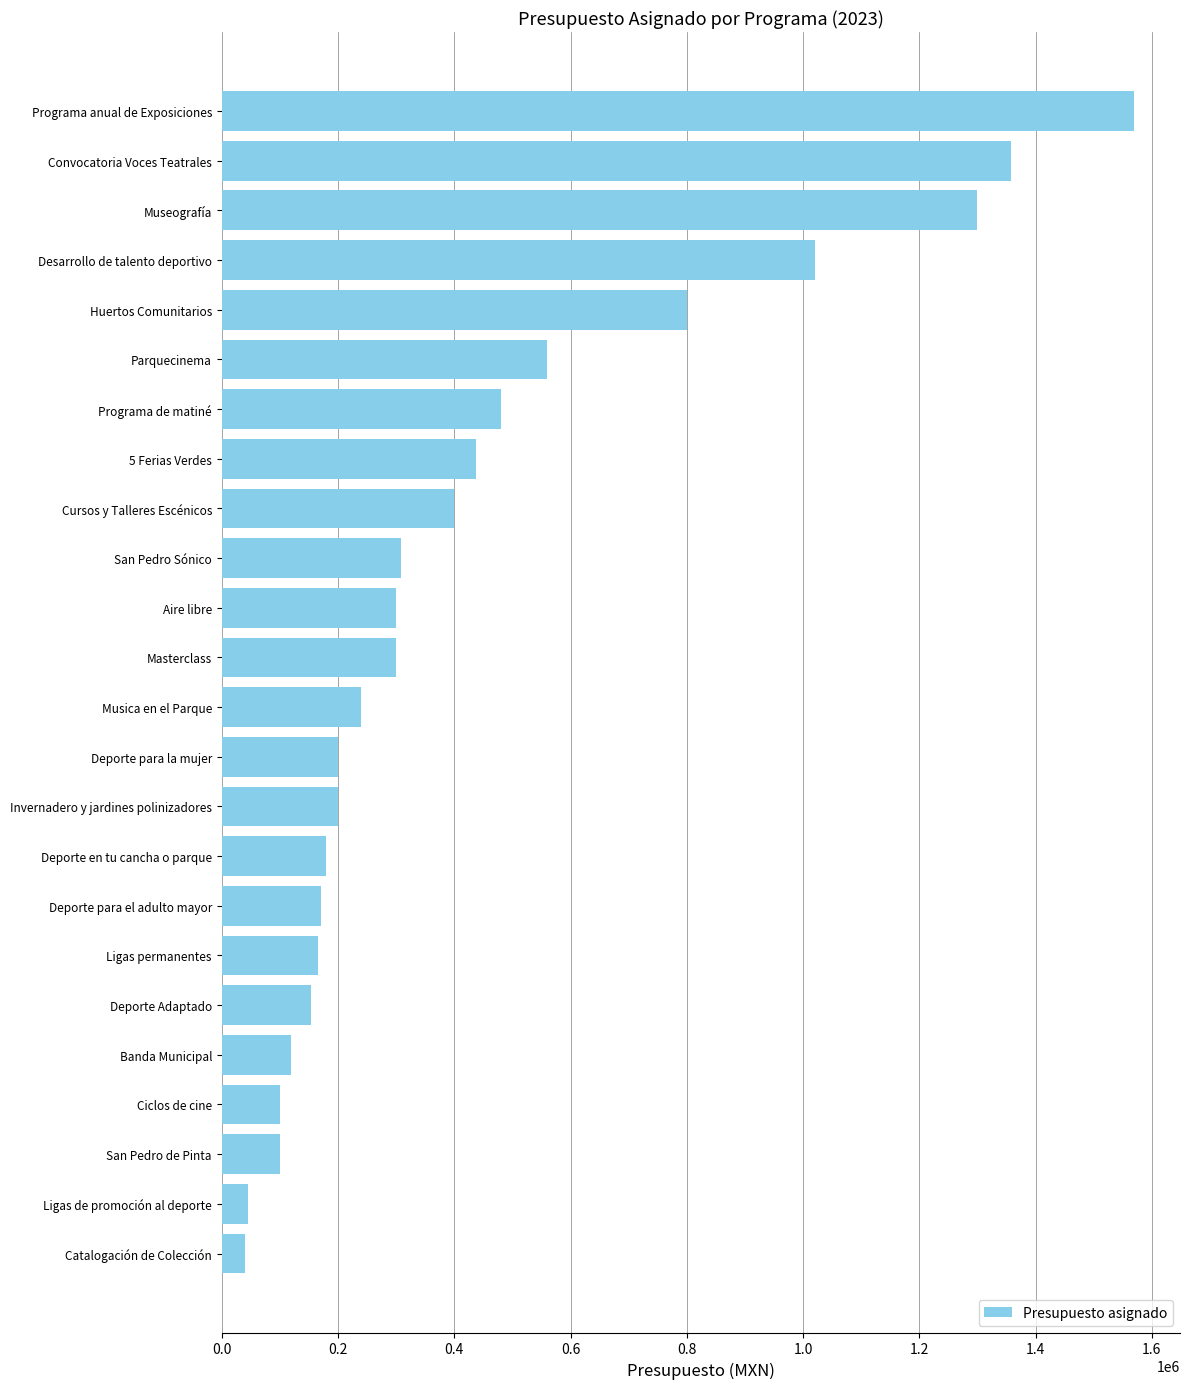

The value at Desarrollo de talento deportivo is 528773. True or false?

False